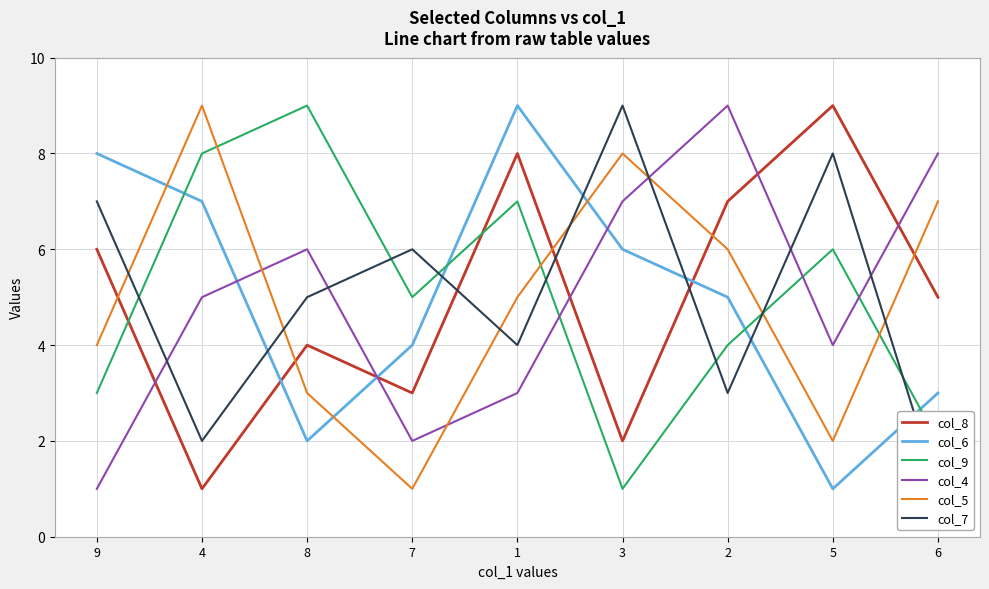

What is the sum of all col_9 values?

45